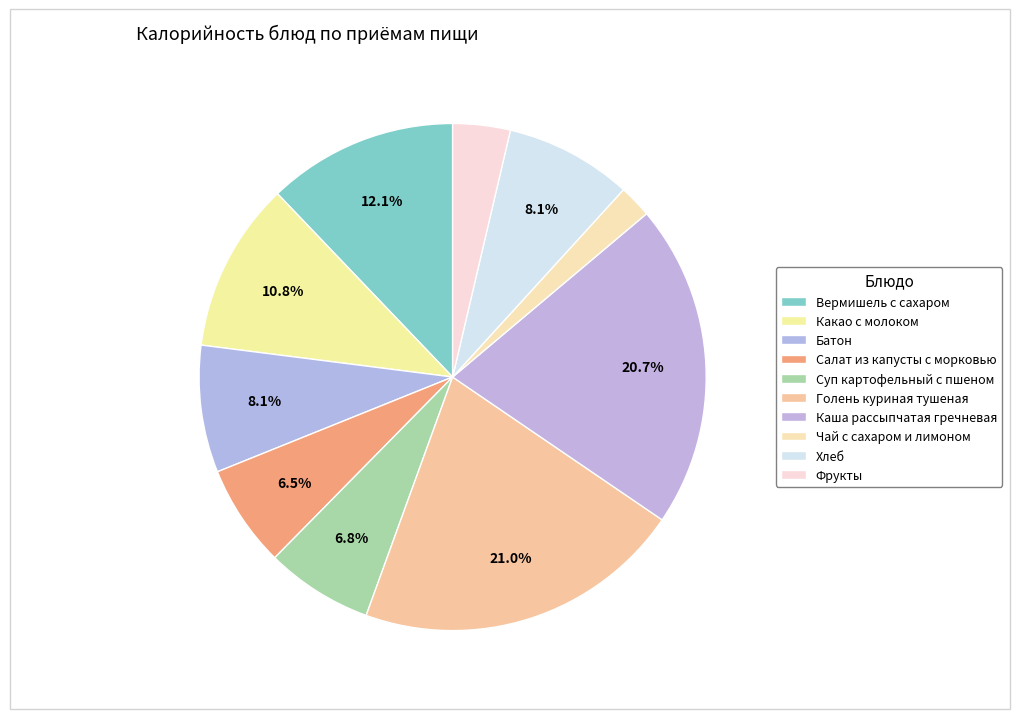

To the nearest percent, what is the difference between the largest and smallest slice percentages?

19%